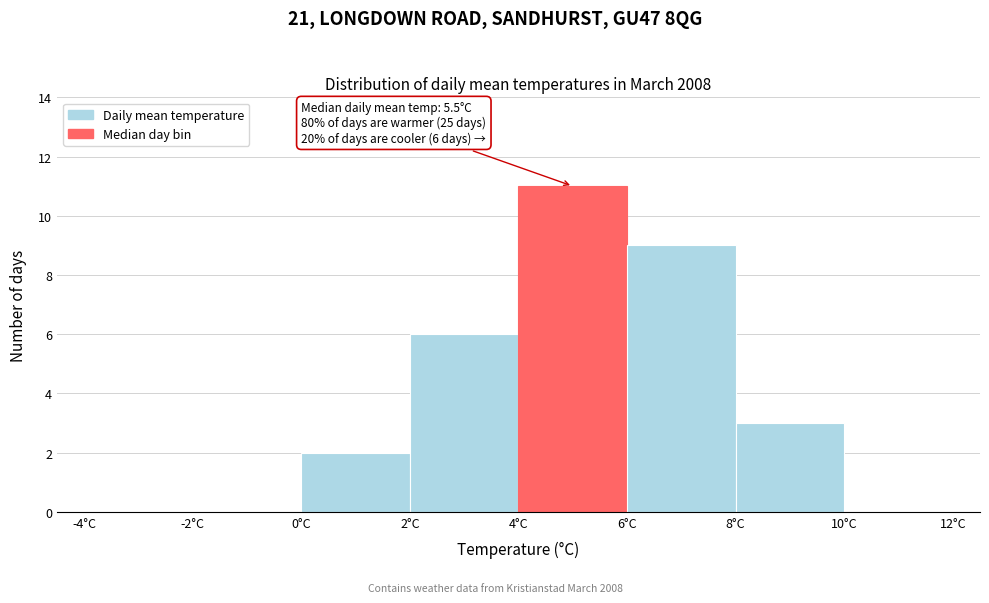

Which range on the x-axis has the tallest bar?

4 to 6